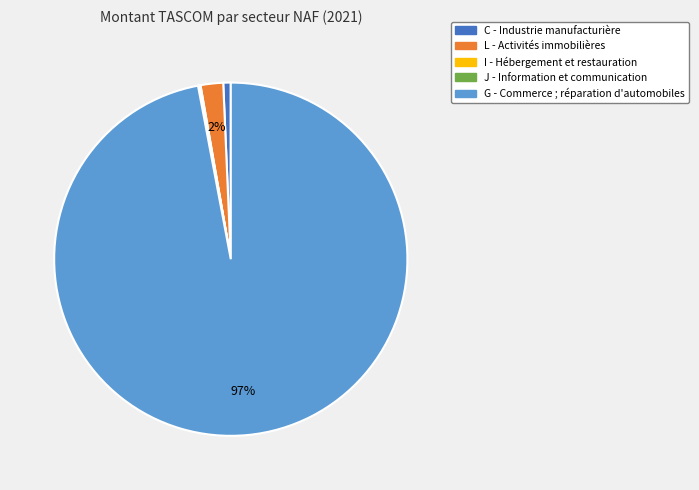

The L - Activités immobilières slice represents 2% of the pie. True or false?

True